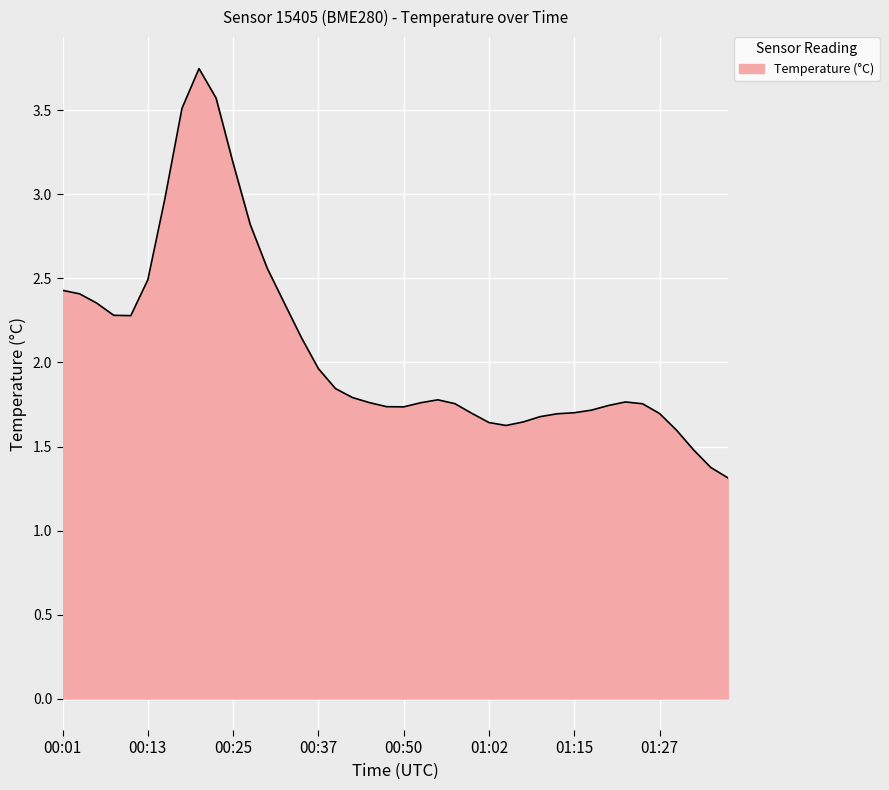

What is the smallest value displayed?

1.3